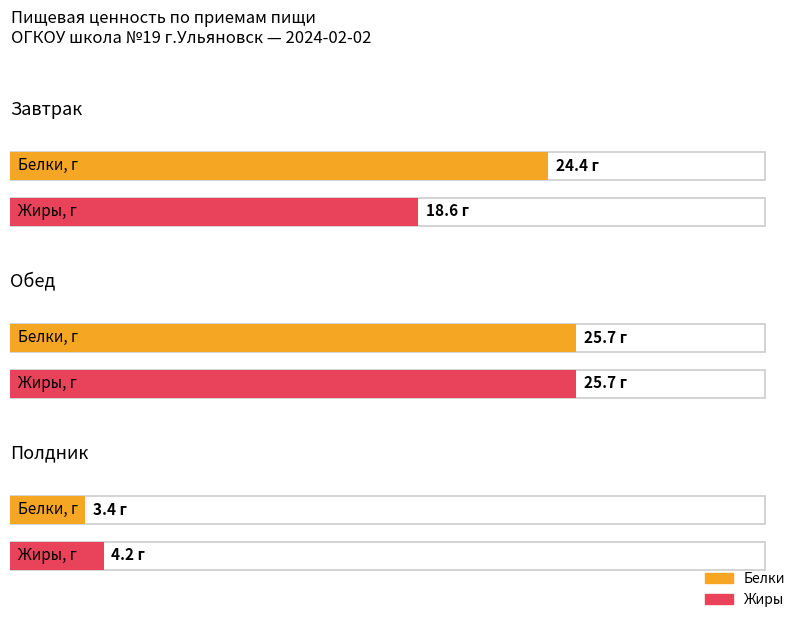

Which has a higher value, Обед or Полдник?

Обед